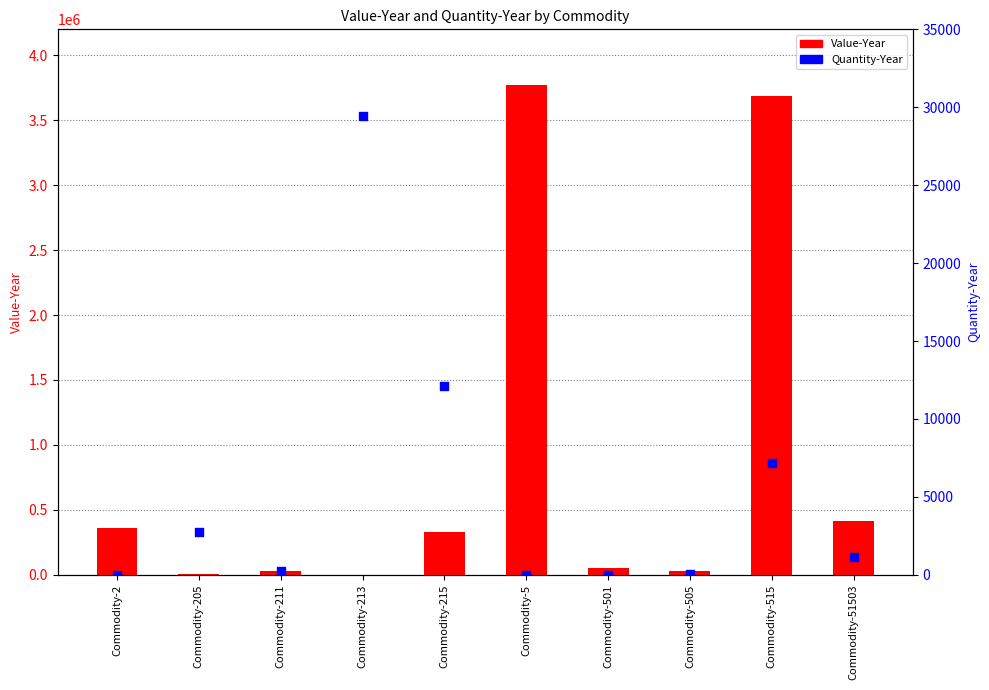

Which series has the largest total across all categories?

Value-Year